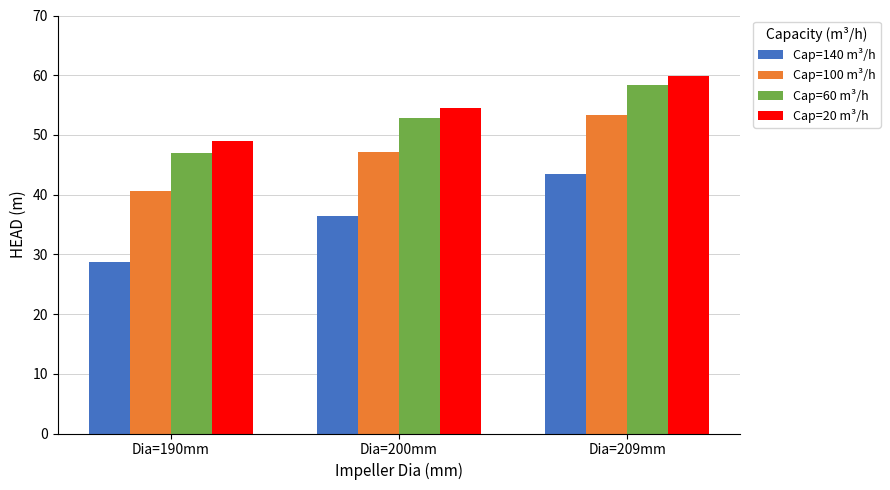

What is the total value across all series at Dia=200mm?

191.0